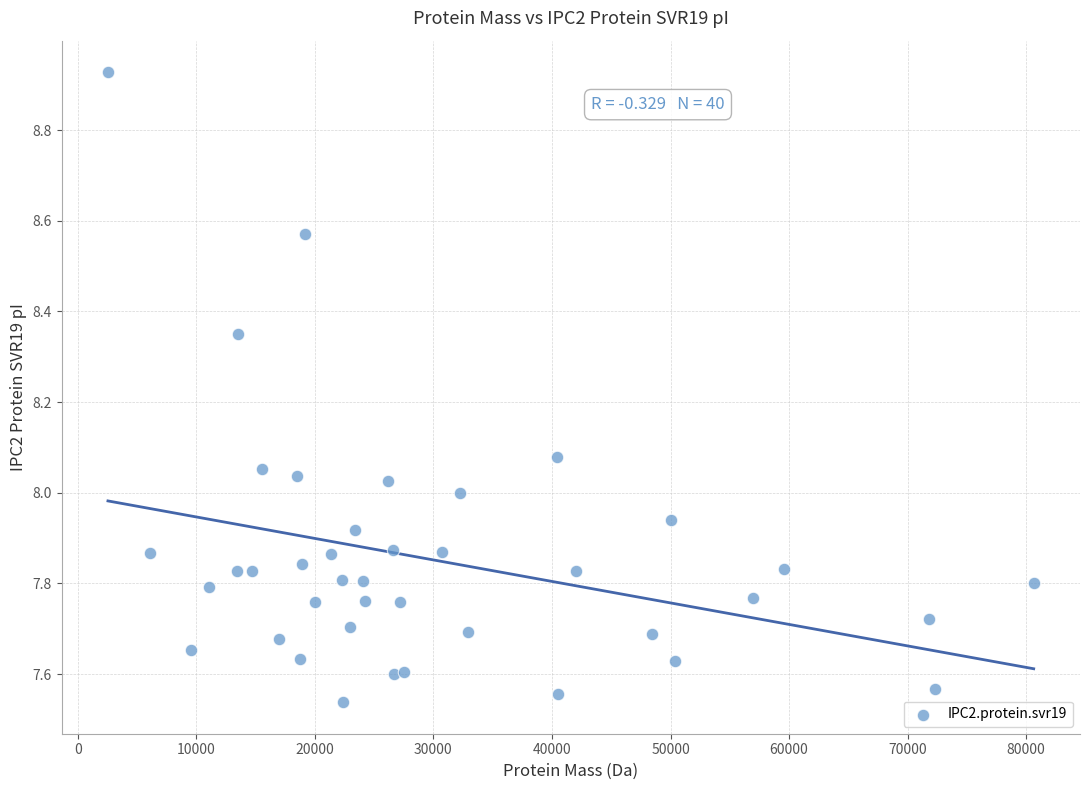

What is the range of X values (max minus min)?

78088.0